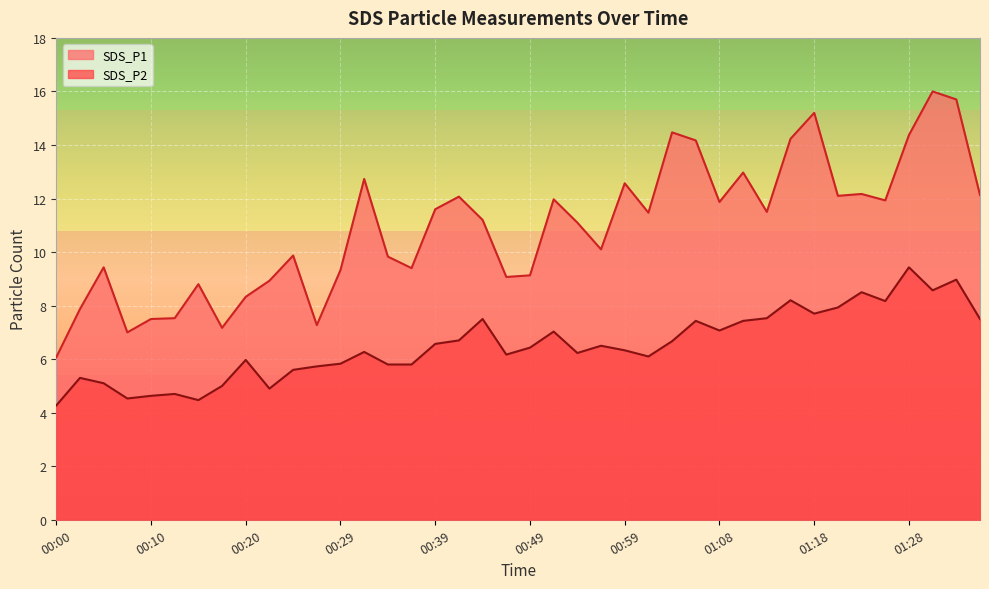

What is the difference between the highest and lowest values at 01:35?

4.6